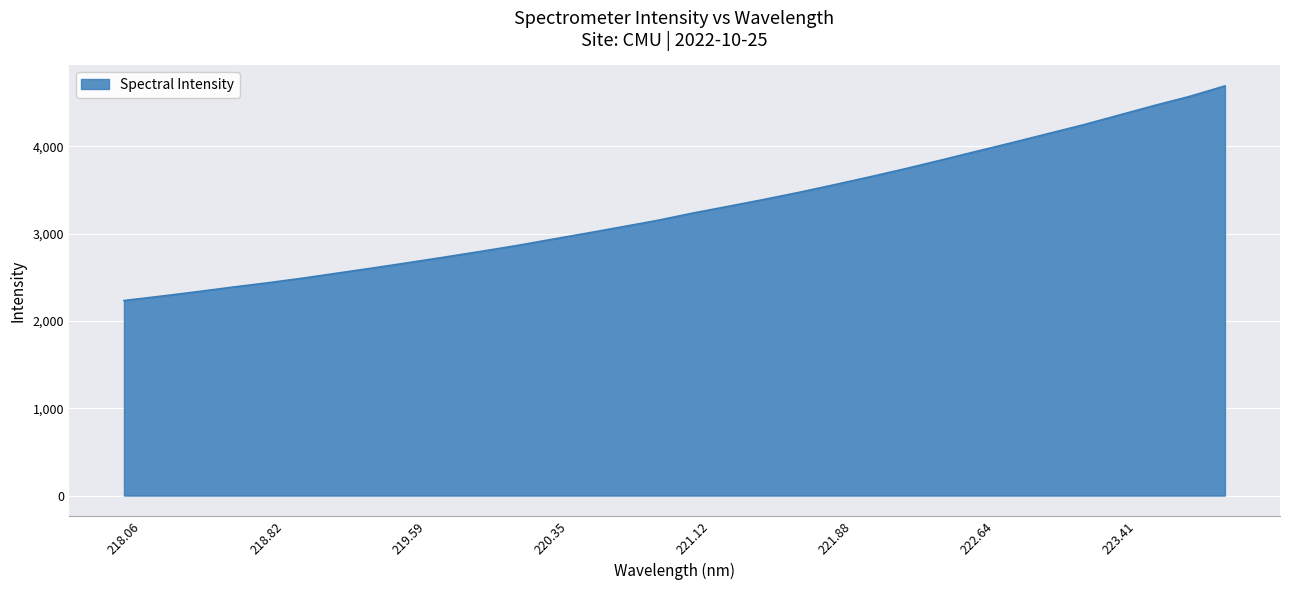

What is the difference between the second highest and second lowest values?

2289.0